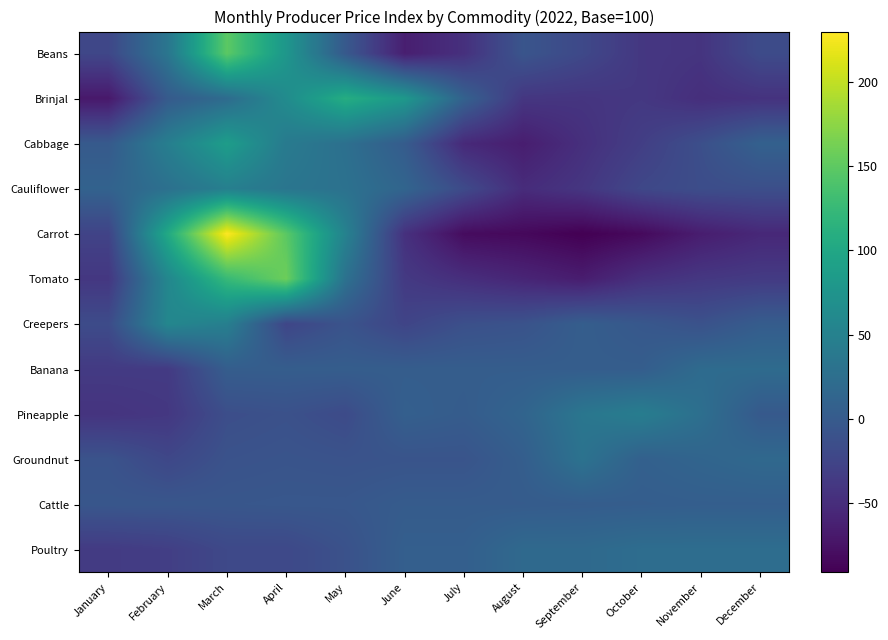

Reading left to right, list all the values displayed in this chart.

Beans: January=-22.5	February=34.8	March=148.9	April=78.1	May=-1.9	June=-63.8	July=-46.5	August=-6.6	September=-20.7	October=-39.4	November=-42.3	December=-18.0
Brinjal: January=-69.8	February=0.1	March=21.1	April=63.8	May=108.1	June=80.7	July=9.1	August=-40.4	September=-41.9	October=-38.6	November=-48.3	December=-44.3
Cabbage: January=-0.3	February=46.4	March=86.9	April=40.8	May=26.8	June=1.8	July=-53.5	August=-64.8	September=-47.2	October=-31.8	November=-13.2	December=8.2
Cauliflower: January=10.0	February=27.7	March=47.5	April=34.0	May=29.1	June=13.0	July=-18.7	August=-50.6	September=-40.5	October=-21.9	November=-15.5	December=-13.8
Carrot: January=-26.6	February=102.4	March=229.7	April=148.3	May=50.8	June=-45.8	July=-81.1	August=-83.9	September=-90.9	October=-82.8	November=-65.2	December=-54.7
Tomato: January=-39.5	February=57.2	March=124.8	April=158.1	May=28.8	June=-37.0	July=-48.3	August=-57.3	September=-65.6	October=-46.9	November=-39.0	December=-35.6
Creepers: January=-17.5	February=57.1	March=46.8	April=-24.1	May=-8.7	June=-25.1	July=-12.8	August=-9.3	September=4.4	October=-3.2	November=-10.5	December=2.6
Banana: January=-36.1	February=-36.1	March=3.8	April=3.8	May=3.8	June=3.8	July=3.8	August=3.8	September=3.8	October=3.8	November=20.9	December=20.9
Pineapple: January=-42.7	February=-39.0	March=-14.4	April=-11.4	May=-17.9	June=6.4	July=2.2	August=12.2	September=35.2	October=44.6	November=26.1	December=-1.0
Groundnut: January=-9.0	February=-22.3	March=-9.7	April=-7.6	May=-9.3	June=-7.6	July=-7.6	August=4.5	September=30.4	October=7.5	November=12.7	December=17.7
Cattle: January=-4.8	February=-4.8	March=-4.8	April=-3.7	May=-3.7	June=1.6	July=1.6	August=1.6	September=2.8	October=3.9	November=5.0	December=5.0
Poultry: January=-35.4	February=-31.5	March=-20.7	April=-20.7	May=-10.6	June=5.8	July=5.8	August=18.6	September=18.6	October=23.4	November=23.4	December=23.4